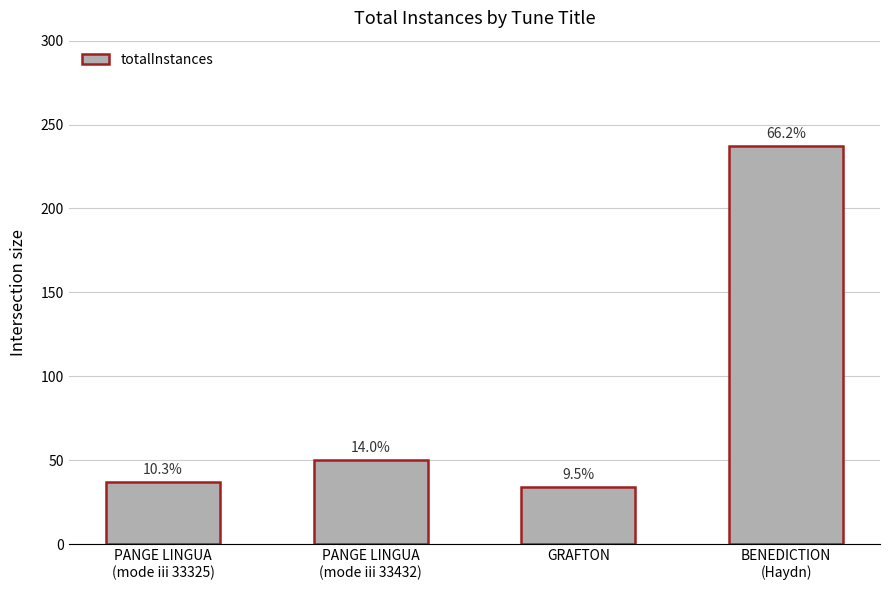

Are the bars horizontal?

No